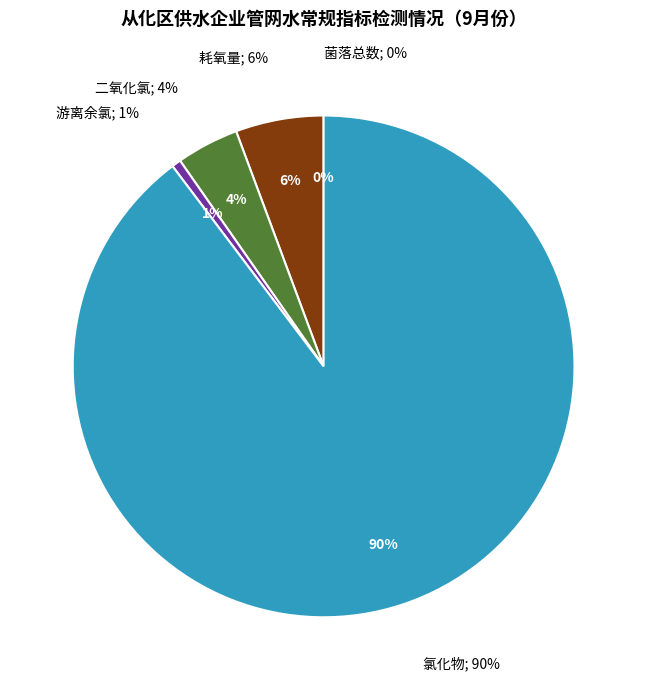

Does any single category account for the majority?

Yes